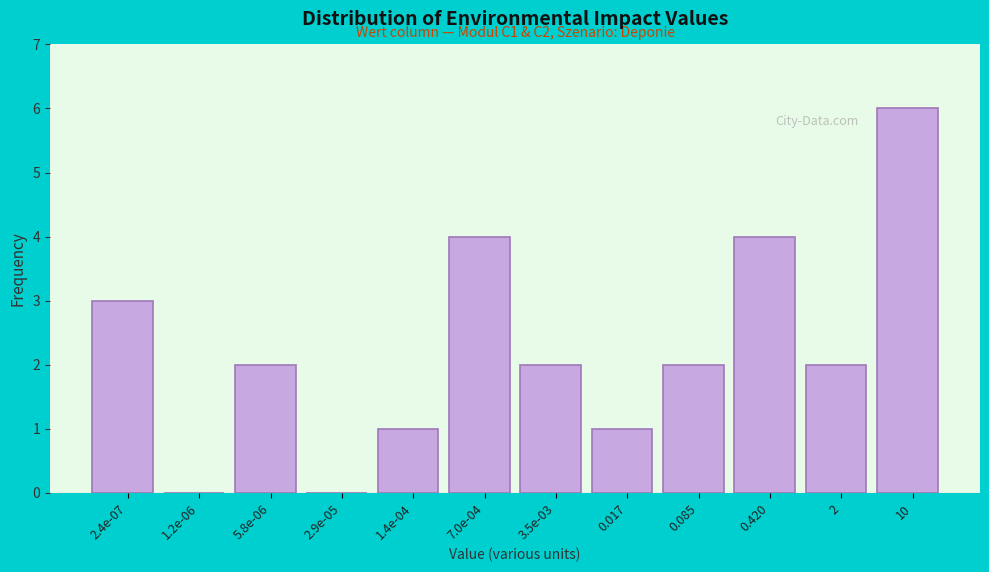

Reading right to left, extract all data points from this chart.

10=6	2=2	0.420=4	0.085=2	0.017=1	3.5e-03=2	7.0e-04=4	1.4e-04=1	2.9e-05=0	5.8e-06=2	1.2e-06=0	2.4e-07=3